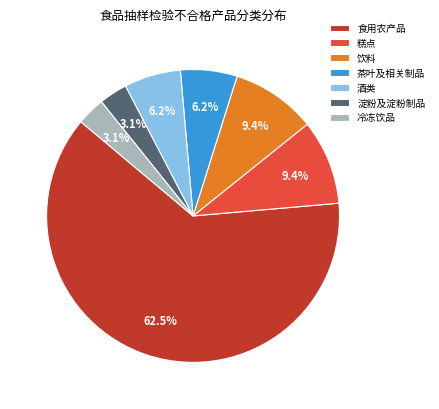

Between 酒类 and 糕点, which is larger?

糕点